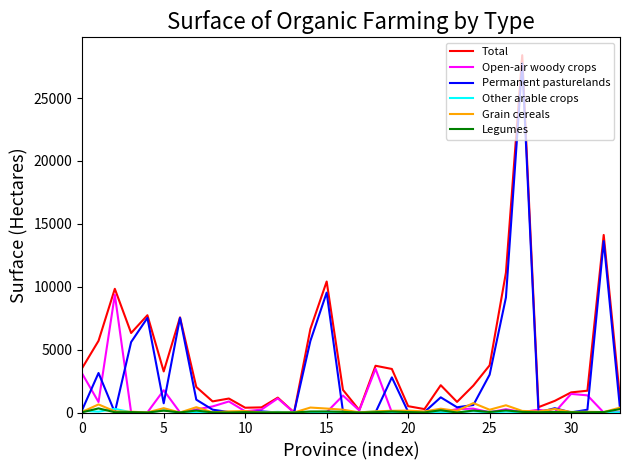

Which series has the largest total across all categories?

Total